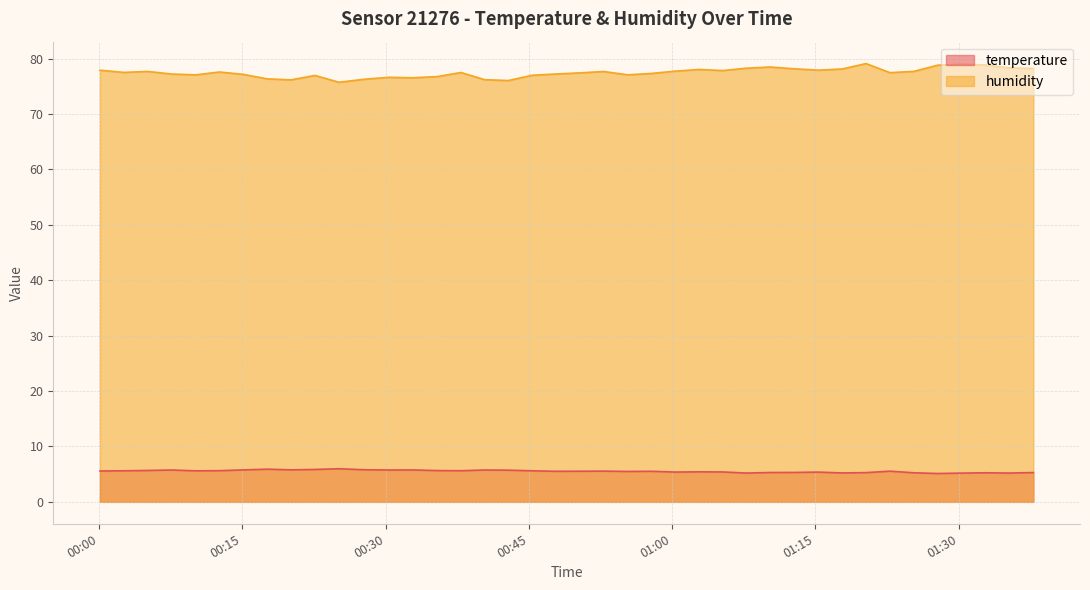

True or false: temperature and humidity intersect in this chart.

False